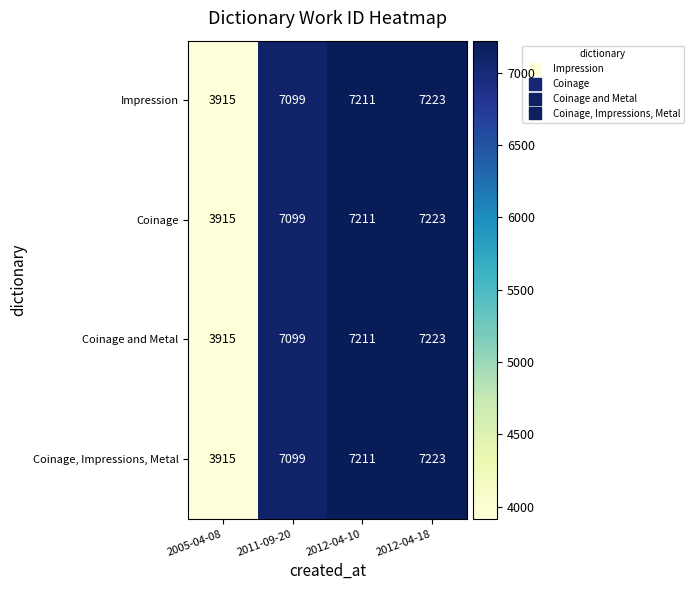

True or false: Impression has a value of 11950 at 2012-04-18.

False